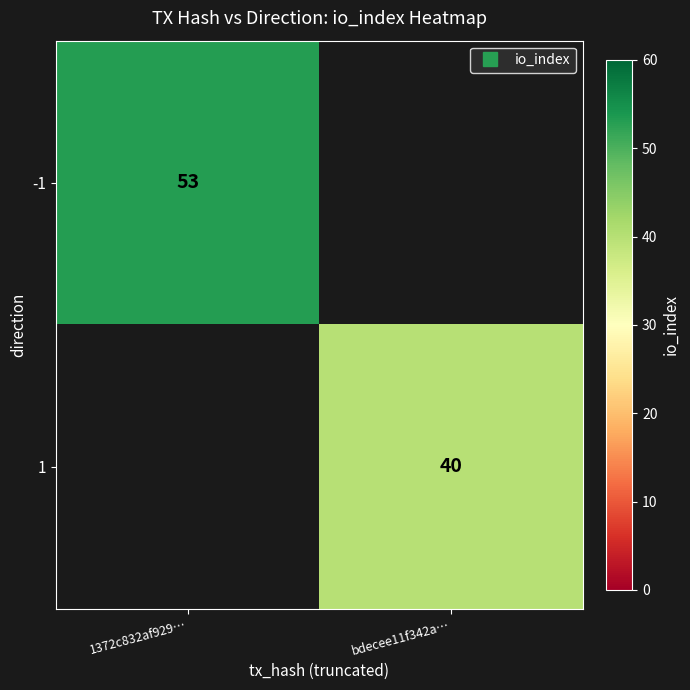

What is the greatest value displayed?

53.0